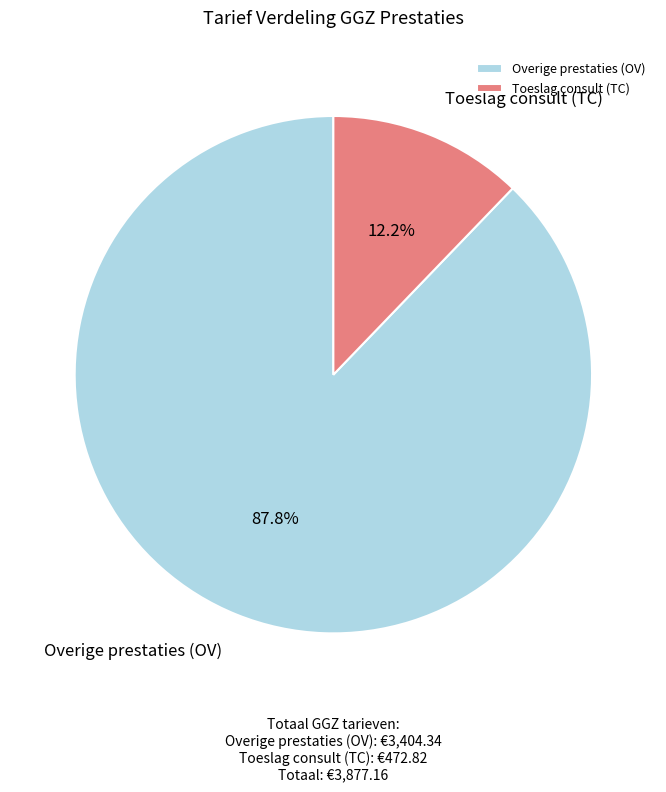

How many slices are in this pie chart?

2